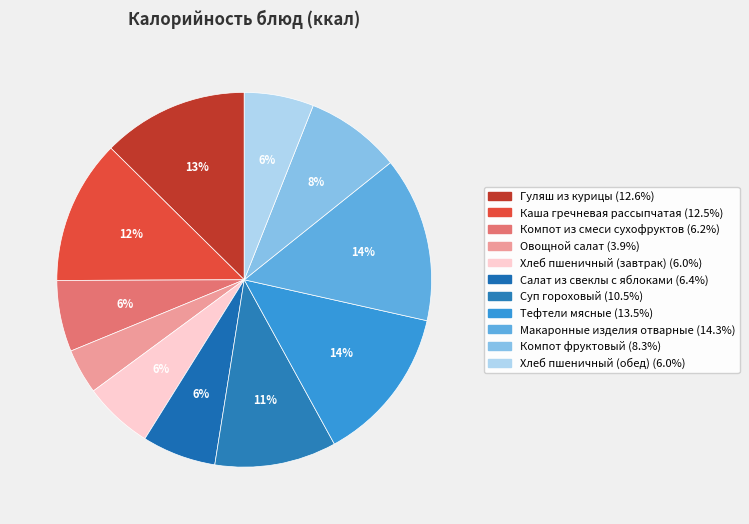

Which slice is the smallest?

Овощной салат